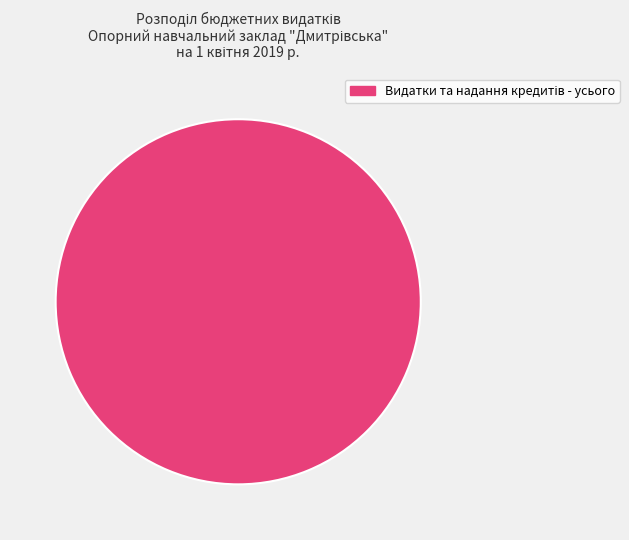

How many slices are in this pie chart?

1